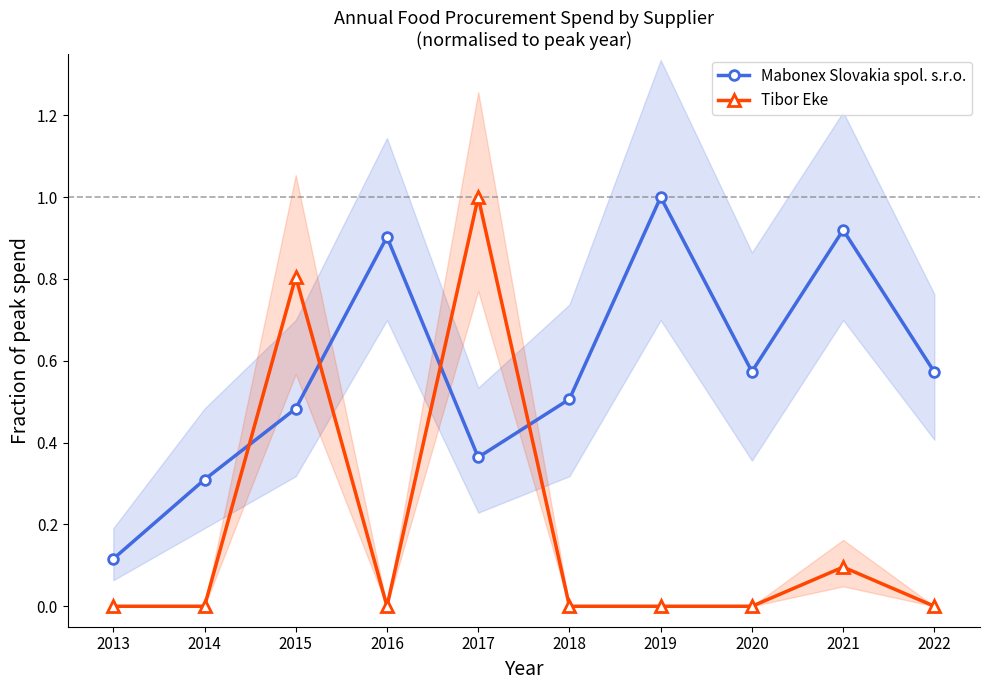

Reading right to left, transcribe all the data shown in this chart.

Mabonex Slovakia spol. s.r.o.: 0.6	0.9	0.6	1.0	0.5	0.4	0.9	0.5	0.3	0.1
Tibor Eke: 0.0	0.1	0.0	0.0	0.0	1.0	0.0	0.8	0.0	0.0